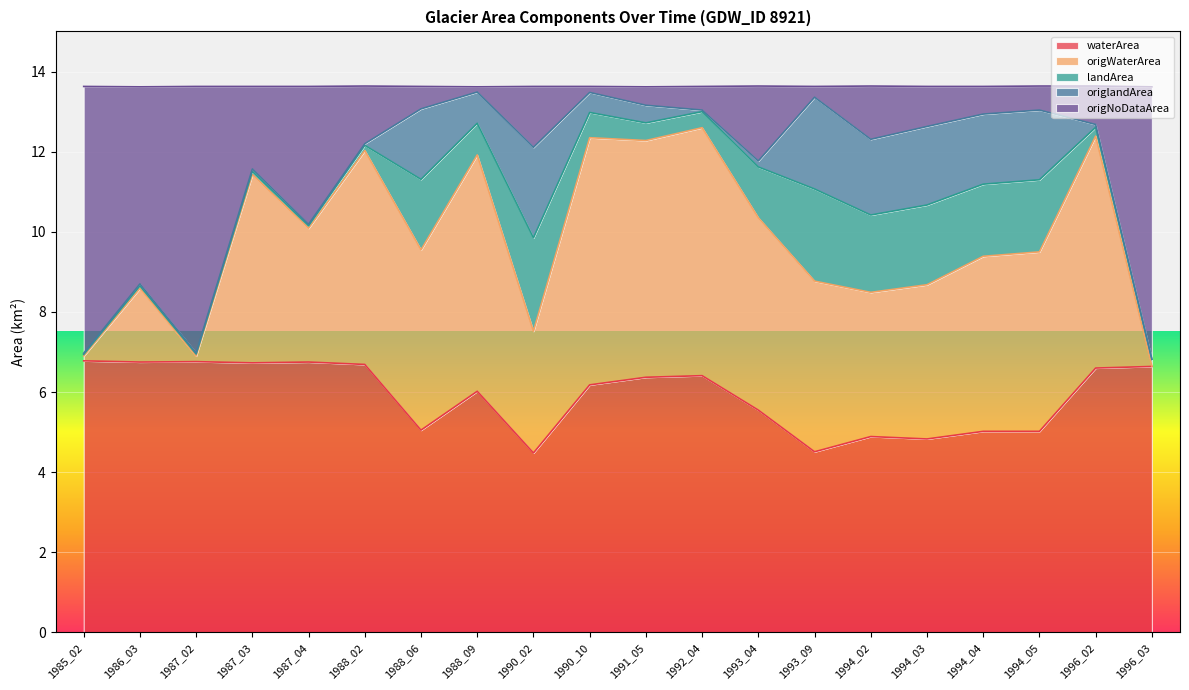

How many categories are shown in the chart?

20